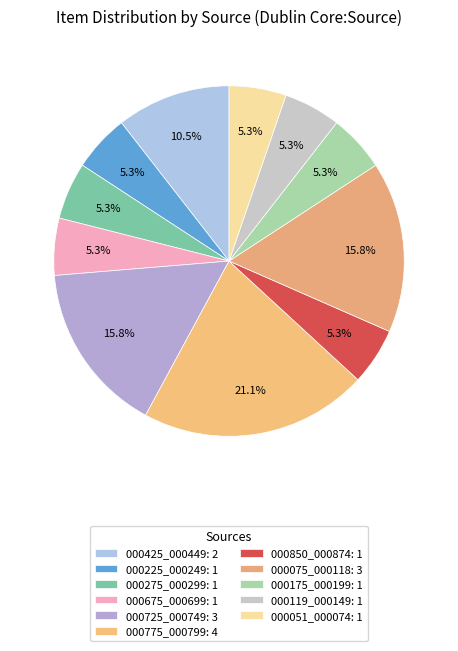

Count the number of slices in the pie.

11